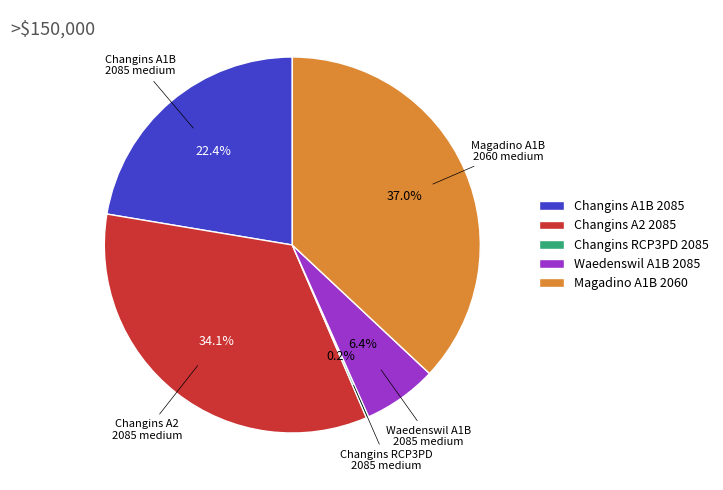

Combined, do Changins A2 2085 and Waedenswil A1B 2085 account for over 50%?

No